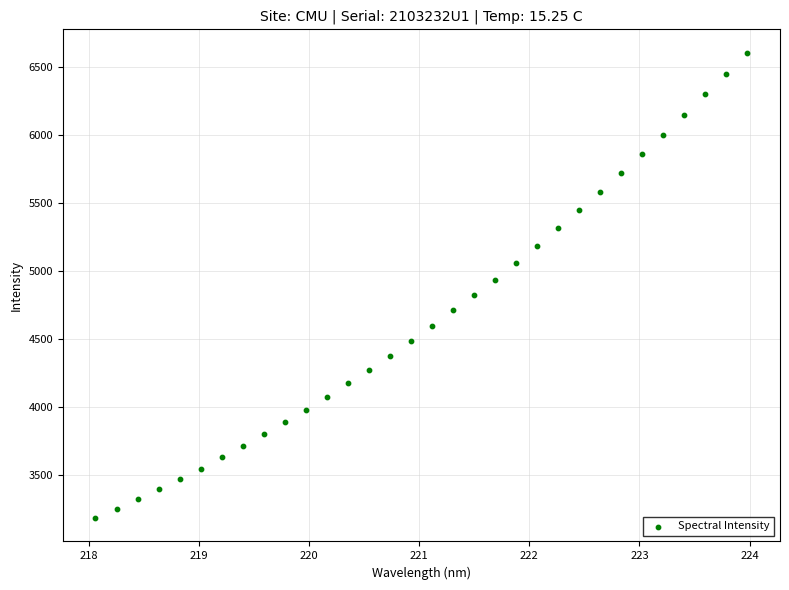

What is the range of X values (max minus min)?

5.9